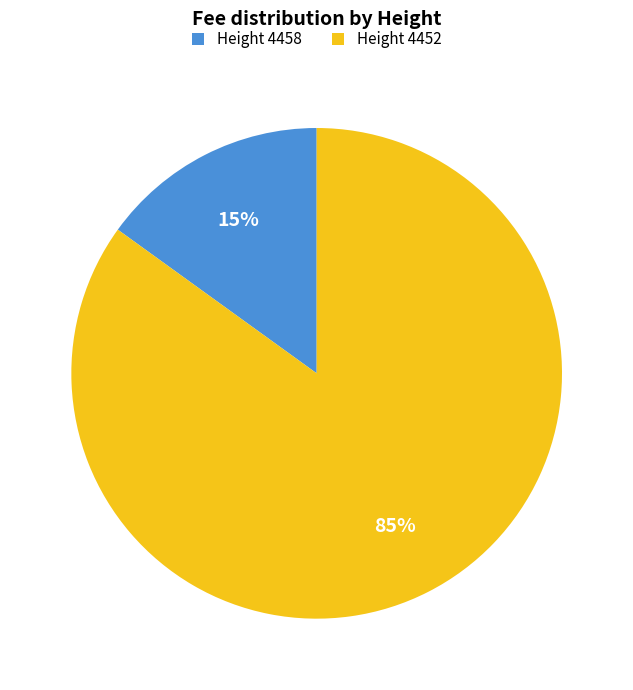

To the nearest percent, what portion does Height 4452 represent?

85%